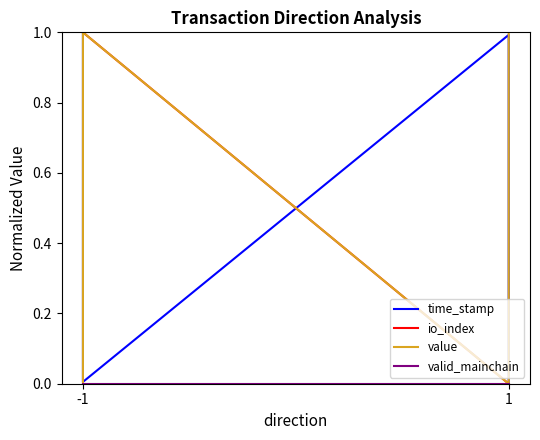

At which label does io_index reach its peak?

-1